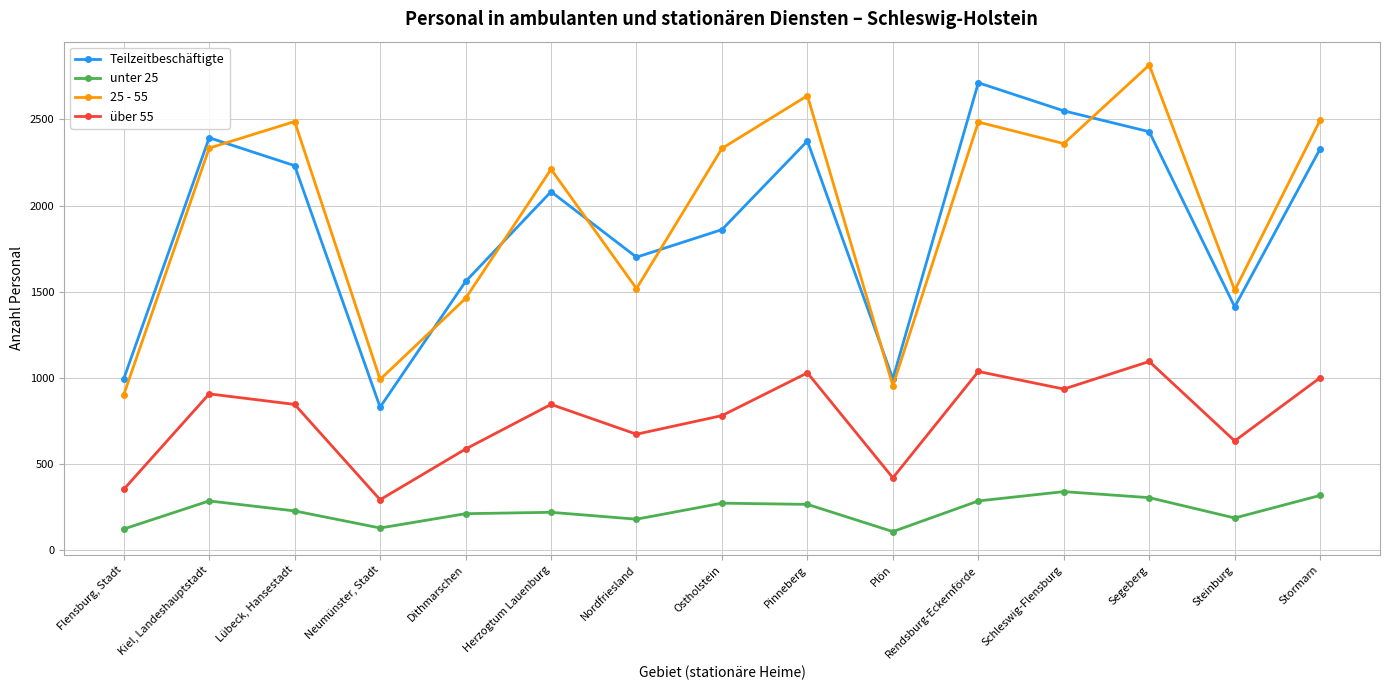

In 25 - 55, how many points are lower than both neighbors (excluding endpoints)?

5